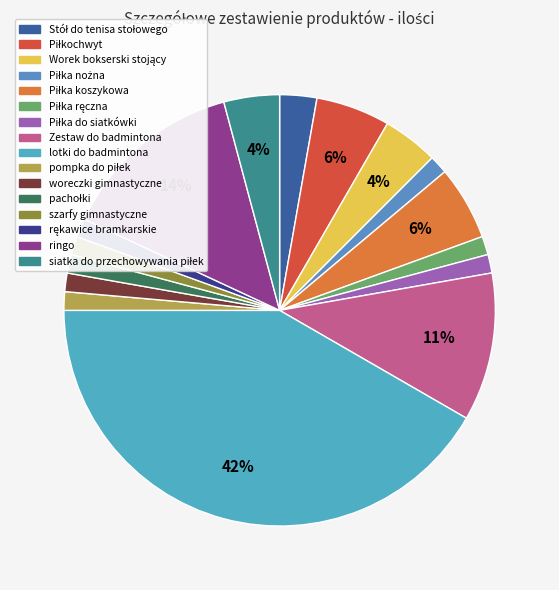

Which slice is the largest?

lotki do badmintona